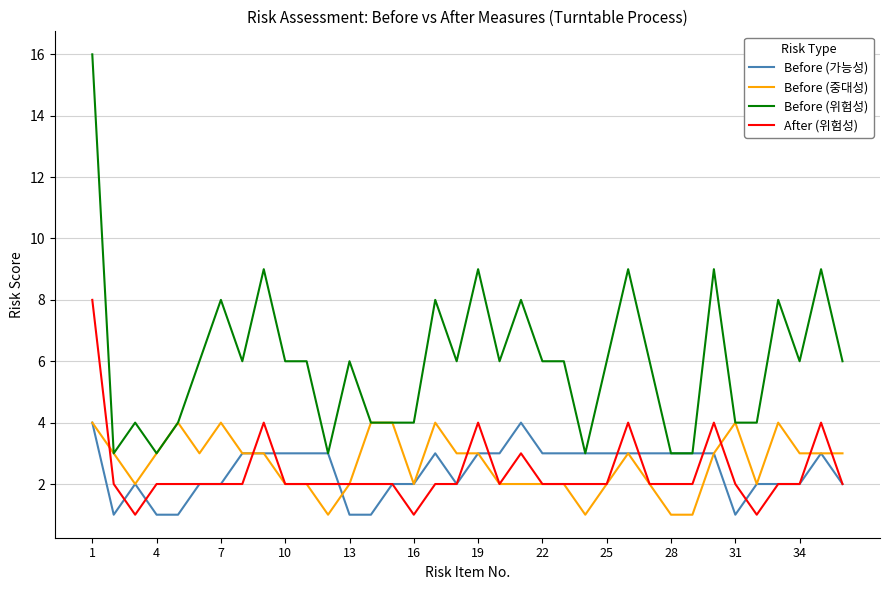

What is the highest value of the Before (가능성) series?

4